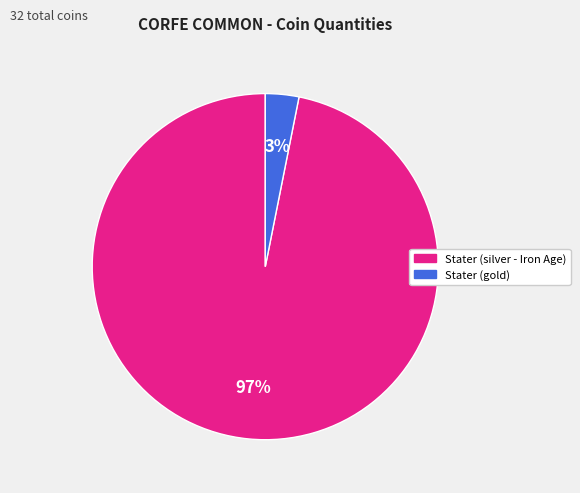

To the nearest percent, what percentage of the pie is Stater (silver - Iron Age)?

97%